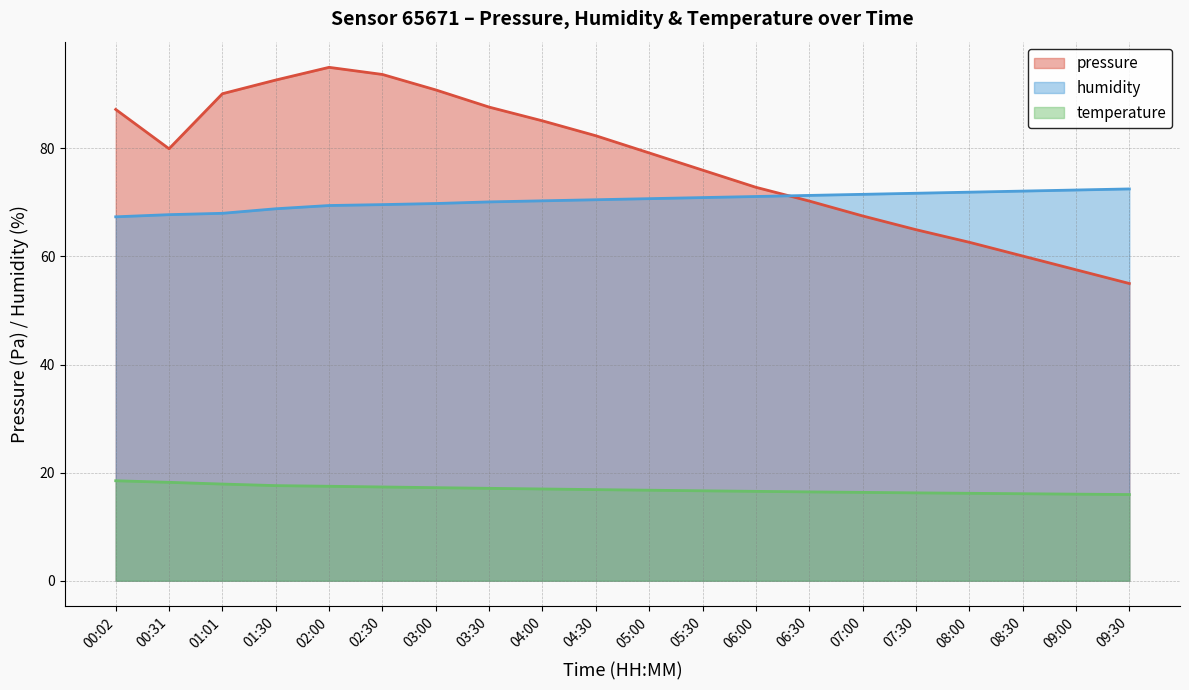

What are all the series names shown in the legend?

pressure, humidity, temperature